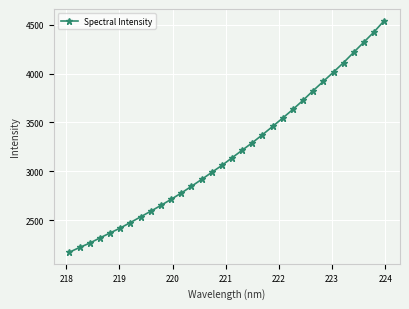

Reading left to right, what are all the values shown in this chart?

2170.9	2219.3	2264.1	2317.0	2367.9	2418.5	2474.8	2532.8	2590.5	2650.1	2712.2	2776.5	2845.2	2915.6	2988.3	3059.8	3137.5	3215.5	3292.5	3374.3	3459.2	3545.8	3633.8	3727.3	3826.4	3921.2	4016.2	4113.8	4219.4	4323.5	4427.8	4543.3